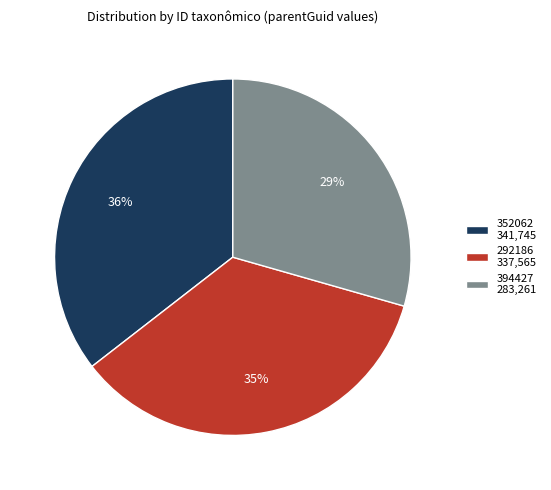

What is the ratio of the value at 352062 341,745 to the value at 292186 337,565?

1.0